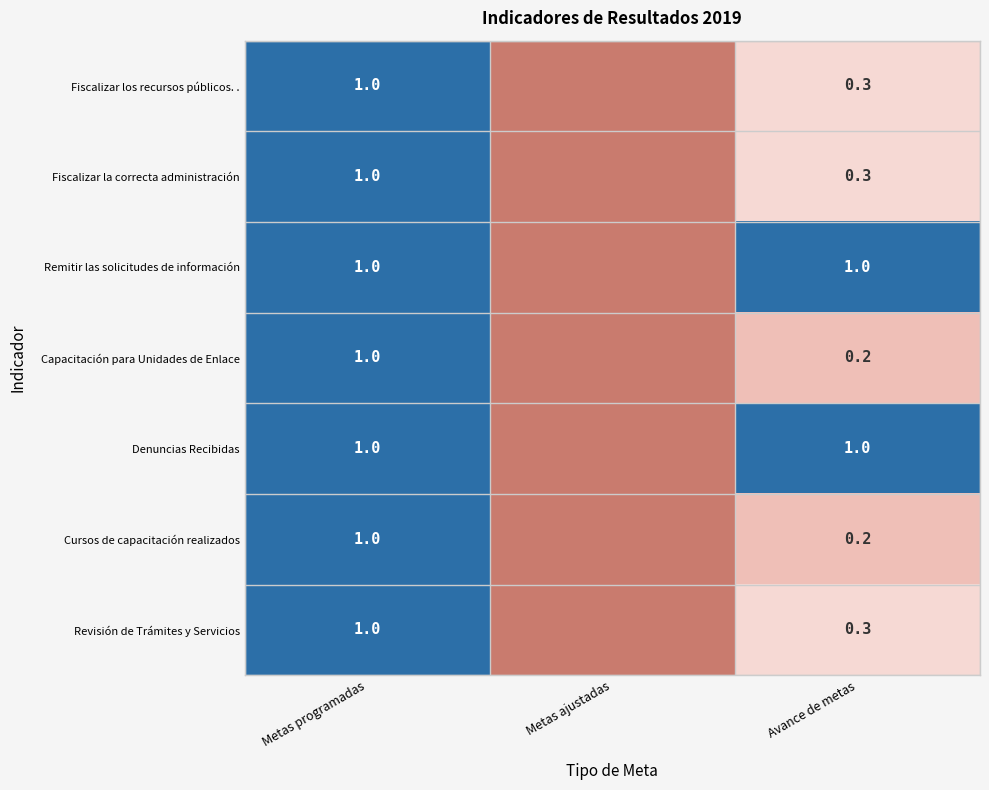

The Fiscalizar la correcta administración series shows 0.3 at Avance de metas. True or false?

True